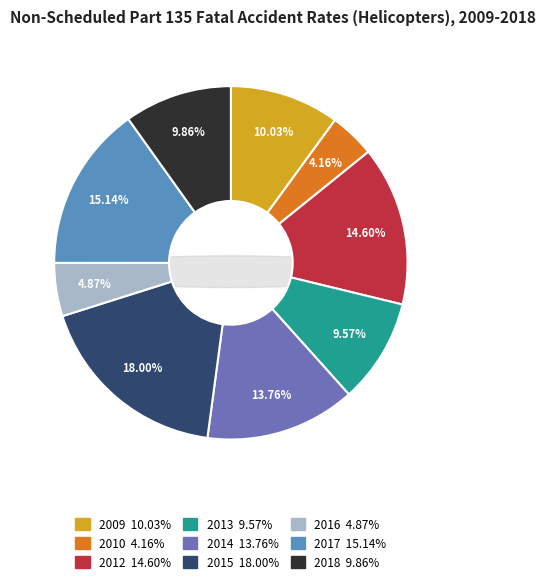

How many slices are in this pie chart?

9